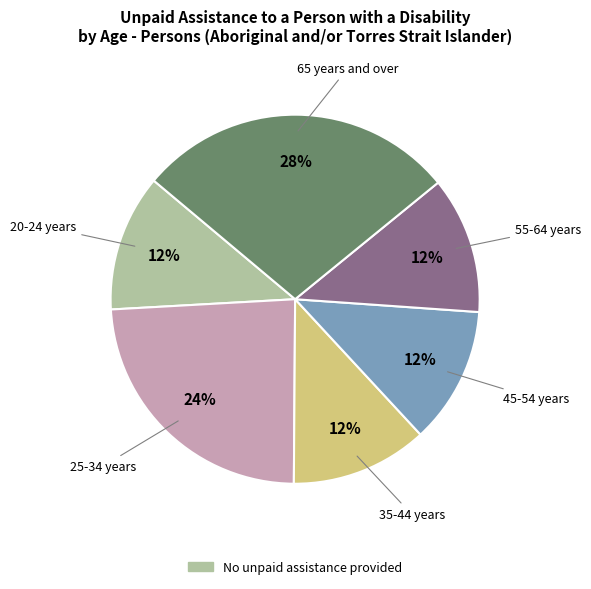

Count the number of slices in the pie.

6